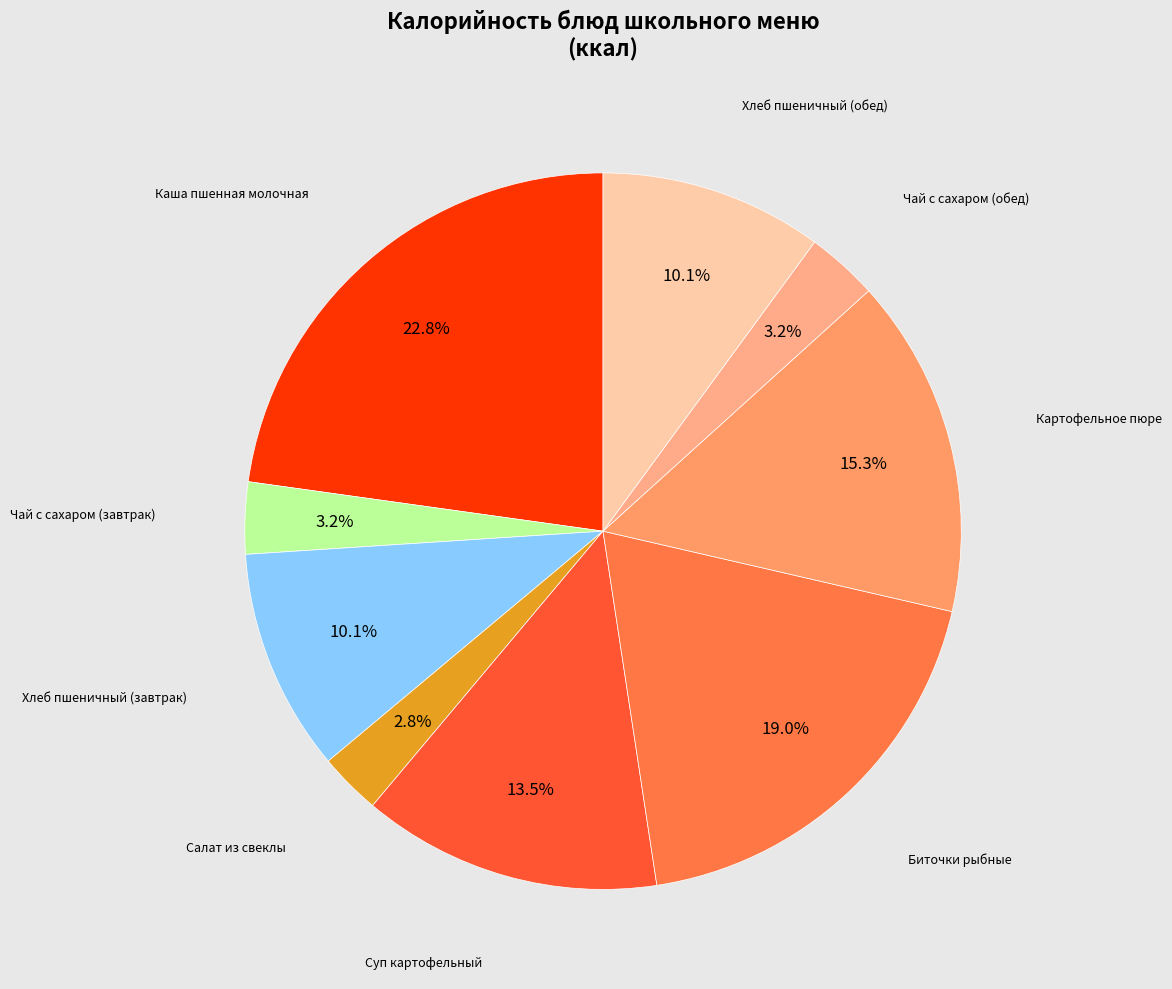

Rank the categories by value from highest to lowest.

Каша жидкая молочная пшенная (с маслом), Биточки рыбные Удмуртские, Картофельное пюре, Суп картофельный с макаронными изделиями, Хлеб пшеничный (завтрак), Хлеб пшеничный (обед), Чай с сахаром (завтрак), Чай с сахаром (обед), Салат из отварной свеклы с чесноком